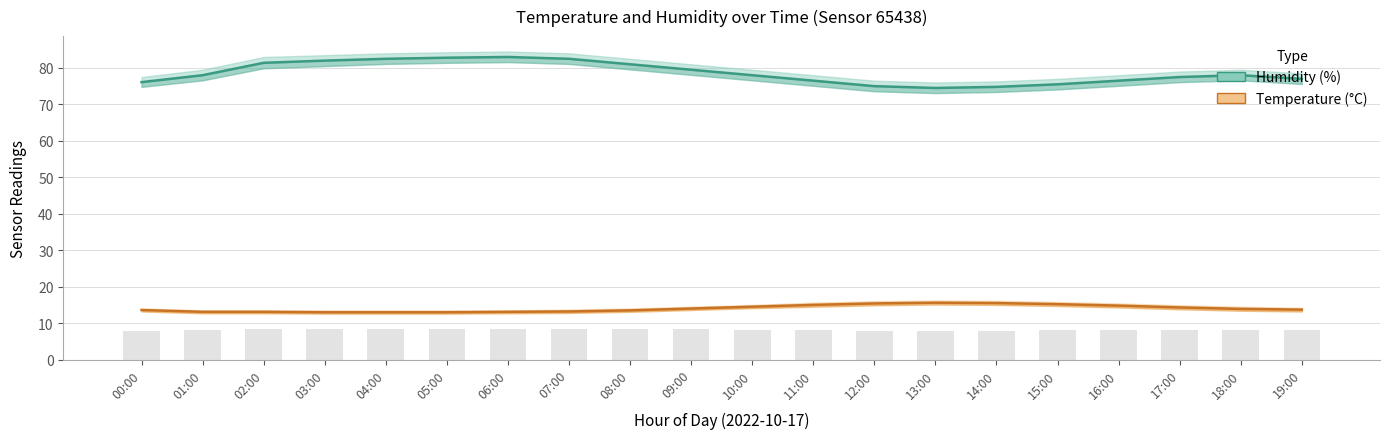

Rank the series by their average value, from highest to lowest.

Humidity (%), Temperature (°C)